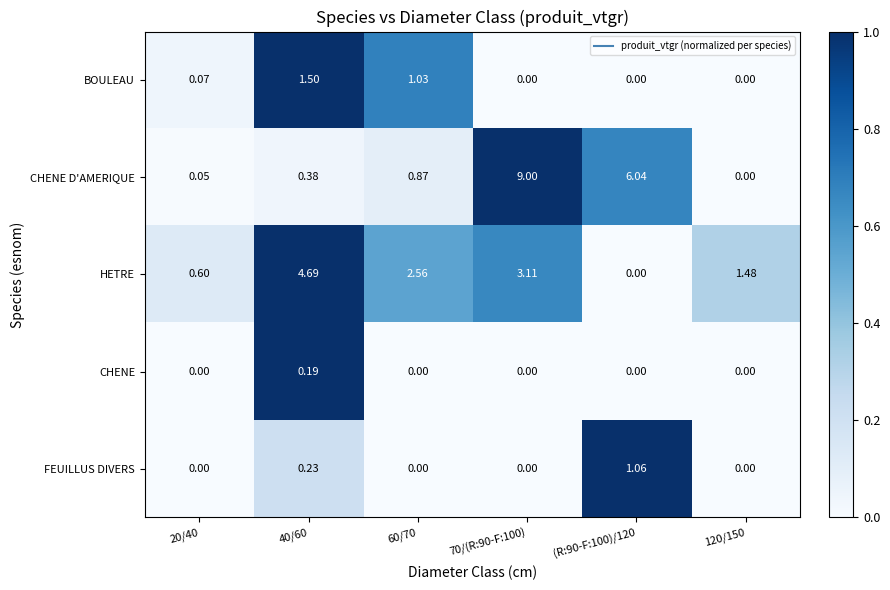

List the series in order of their peak value, highest first.

CHENE D'AMERIQUE, HETRE, BOULEAU, FEUILLUS DIVERS, CHENE